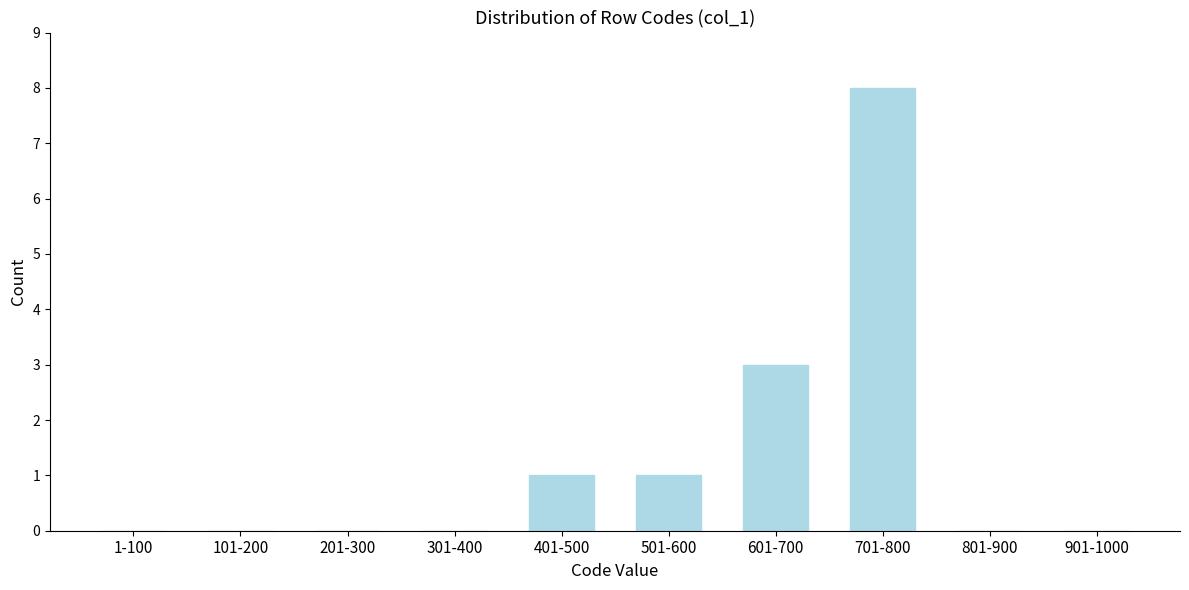

Reading left to right, transcribe all the data shown in this chart.

1-100=0	101-200=0	201-300=0	301-400=0	401-500=1	501-600=1	601-700=3	701-800=8	801-900=0	901-1000=0